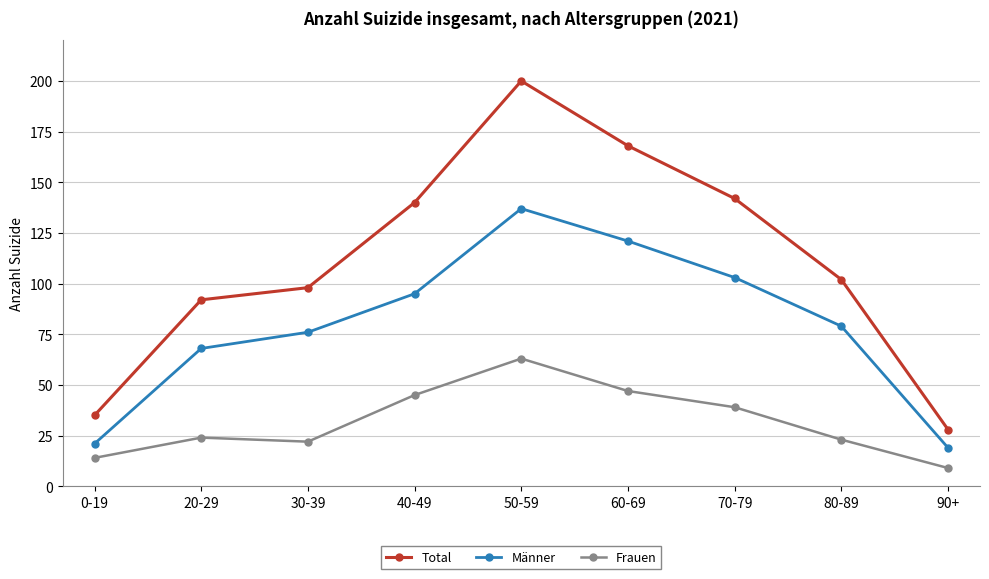

What is the difference between the maximum and minimum values in the Frauen series?

54